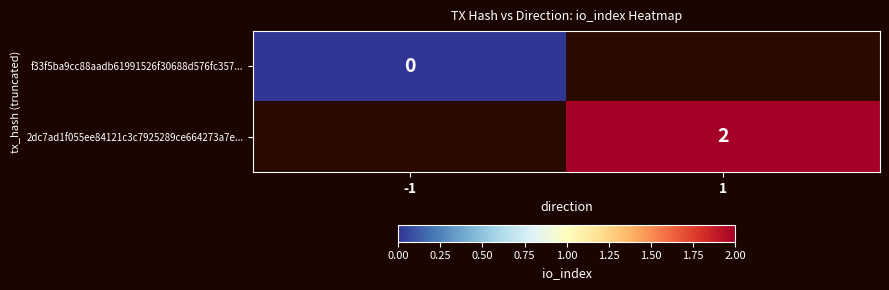

True or false: 2dc7ad1f055ee84121c3c7925289ce664273a7e... has a value of 2 at 1.

True